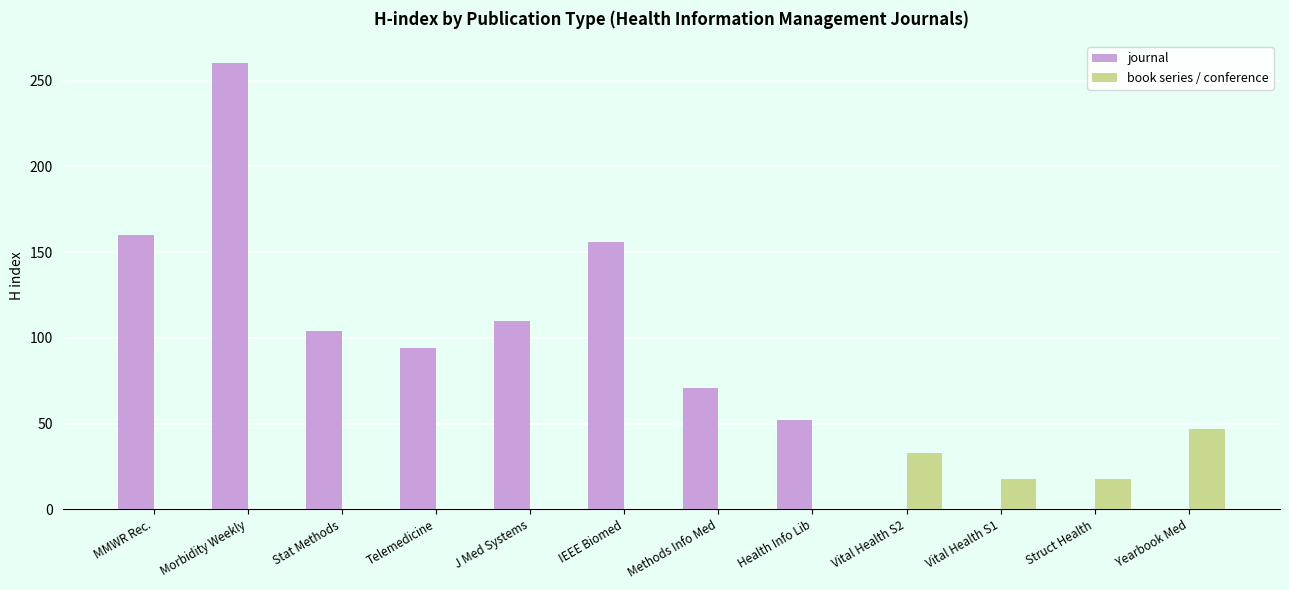

Which series changed the most between Methods Info Med and Yearbook Med?

journal